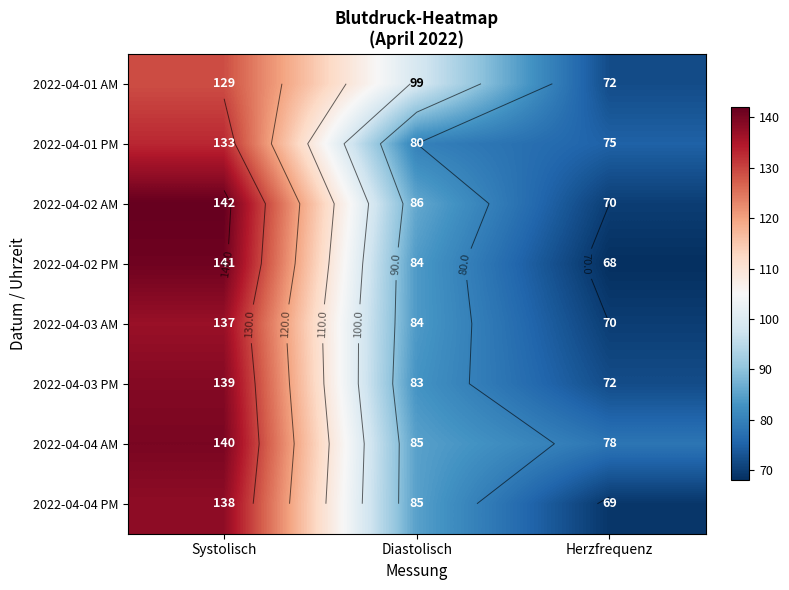

At which label does 2022-04-01 PM first exceed 80?

Systolisch